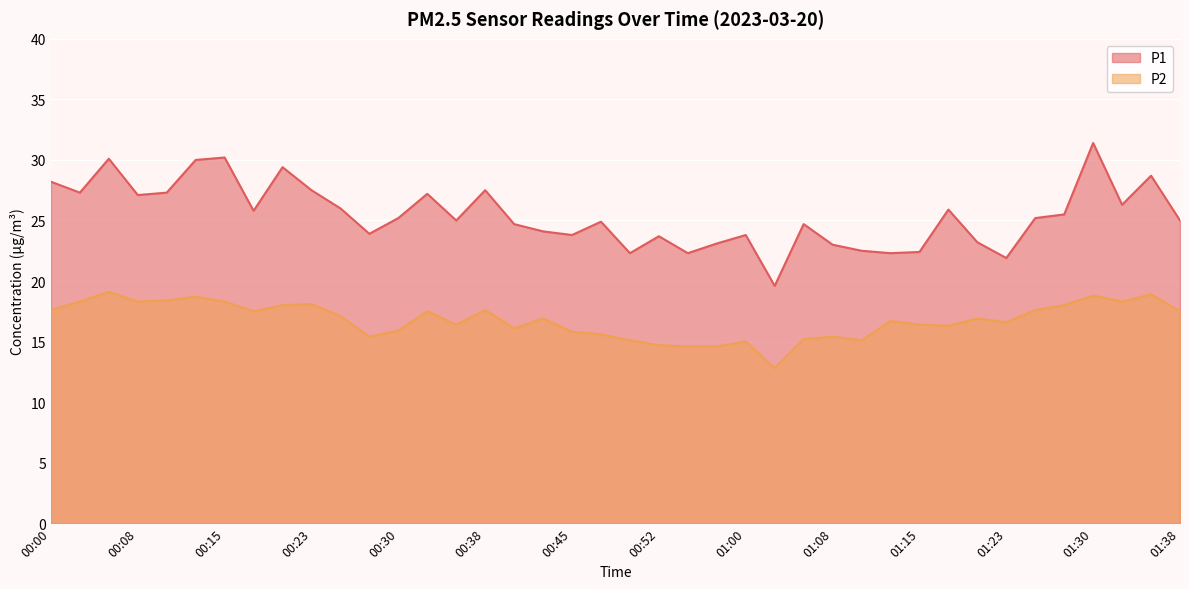

Between 00:03 and 00:50, which series saw the biggest shift?

P1